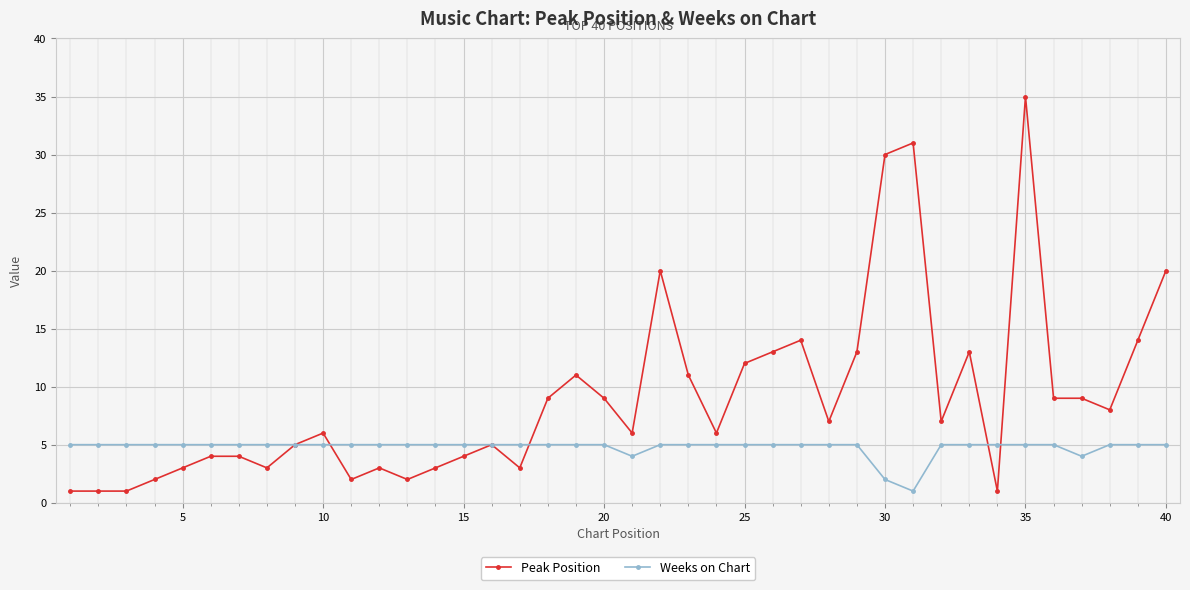

Does the chart have visible grid lines?

Yes